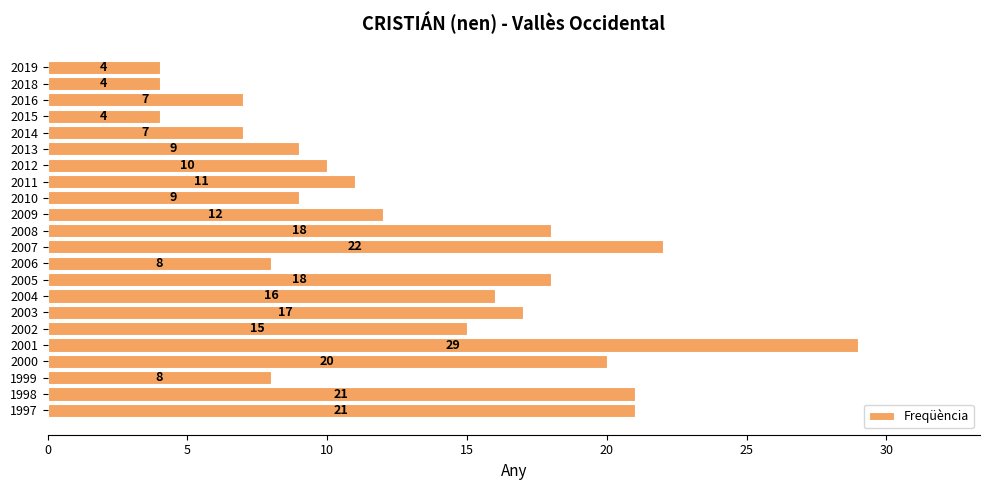

Is it true that the value at 1997 is 21?

True